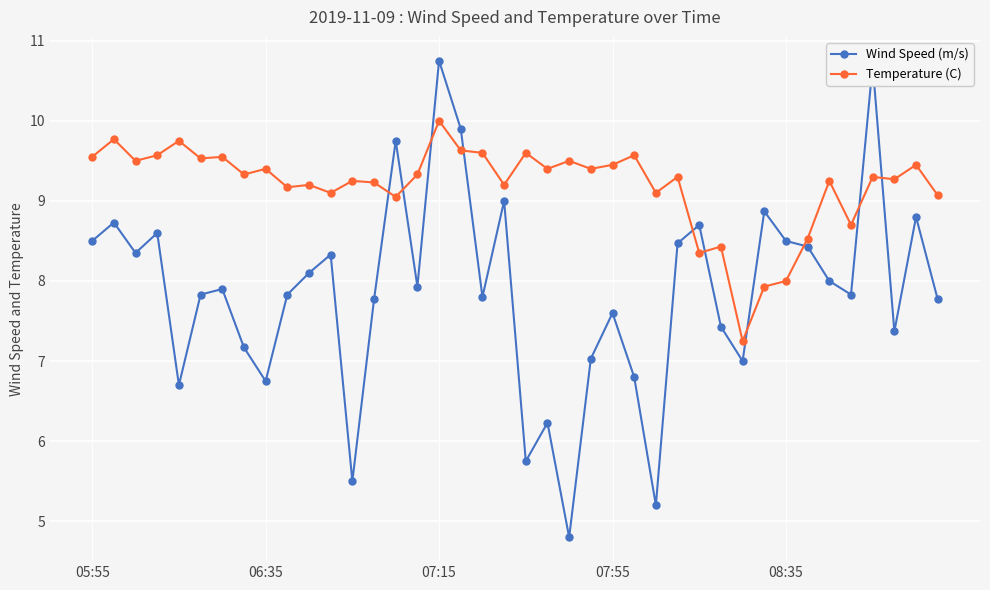

Which series has the largest total across all categories?

Temperature (C)